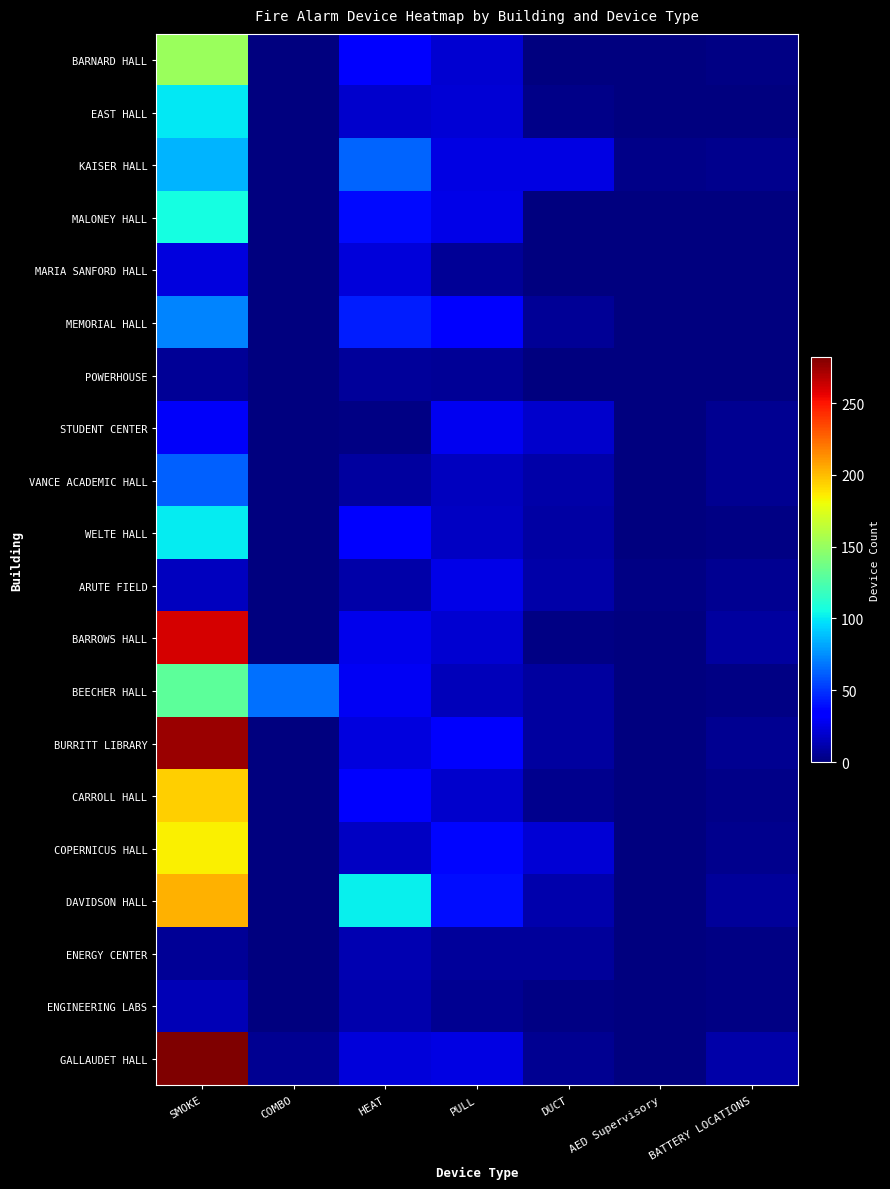

At which category is the sum across all series the highest?

SMOKE